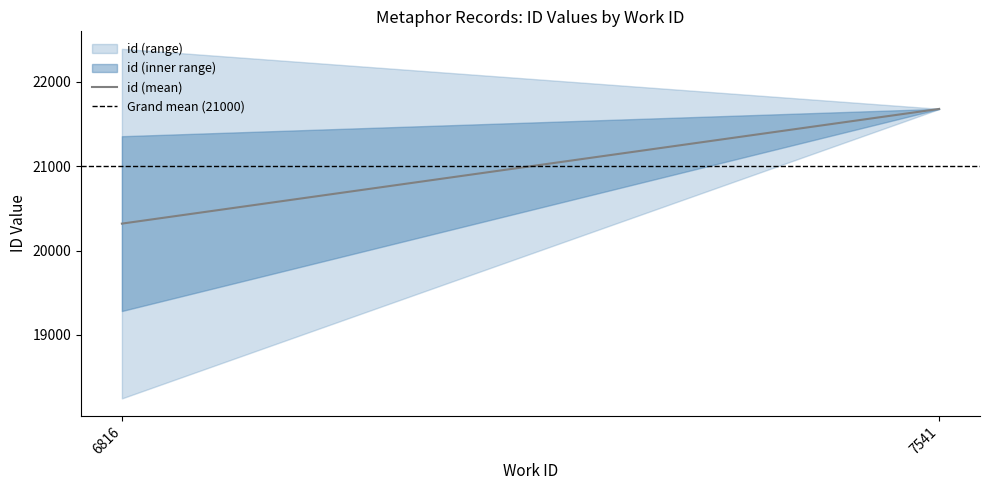

What is the total value across all series at 6816?

41319.8